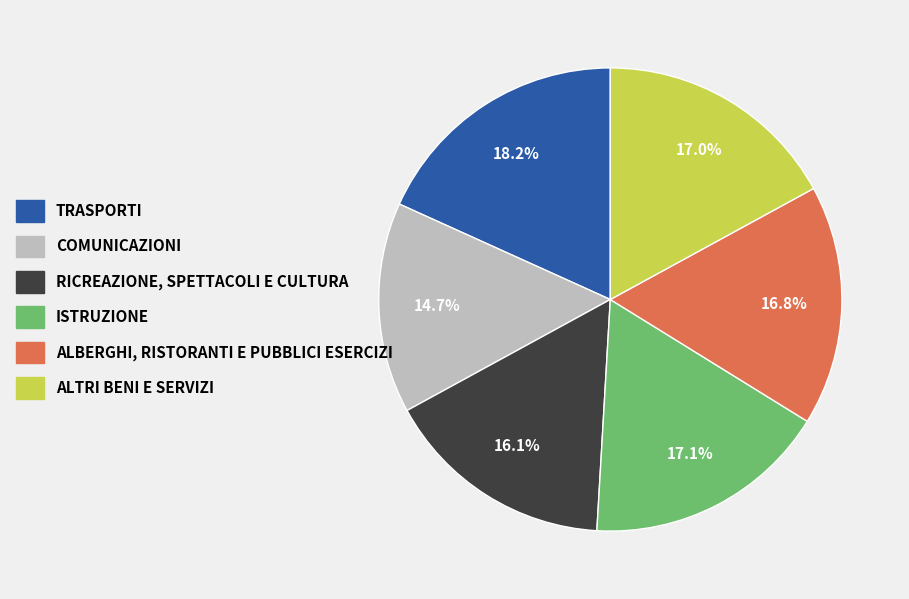

To the nearest percent, what is the difference between the largest and smallest slice percentages?

4%